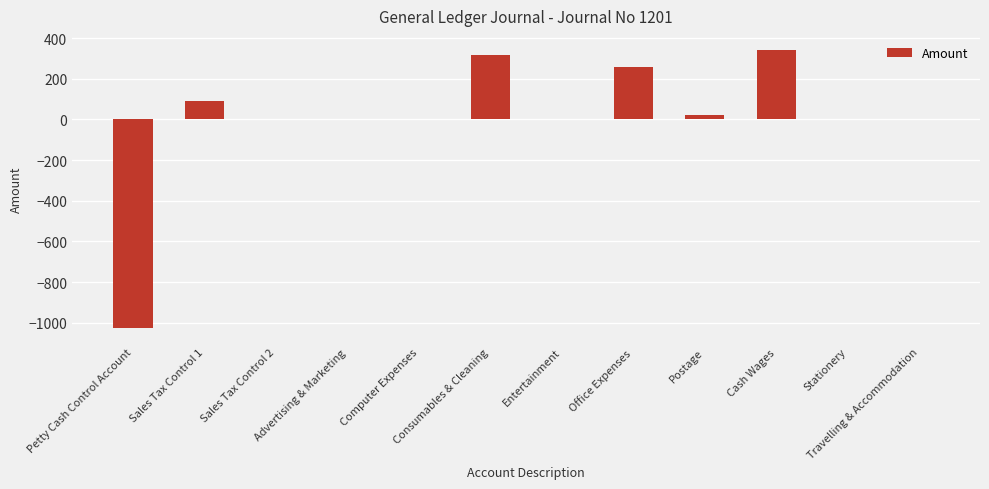

Between Postage and Sales Tax Control 2, which is larger?

Postage